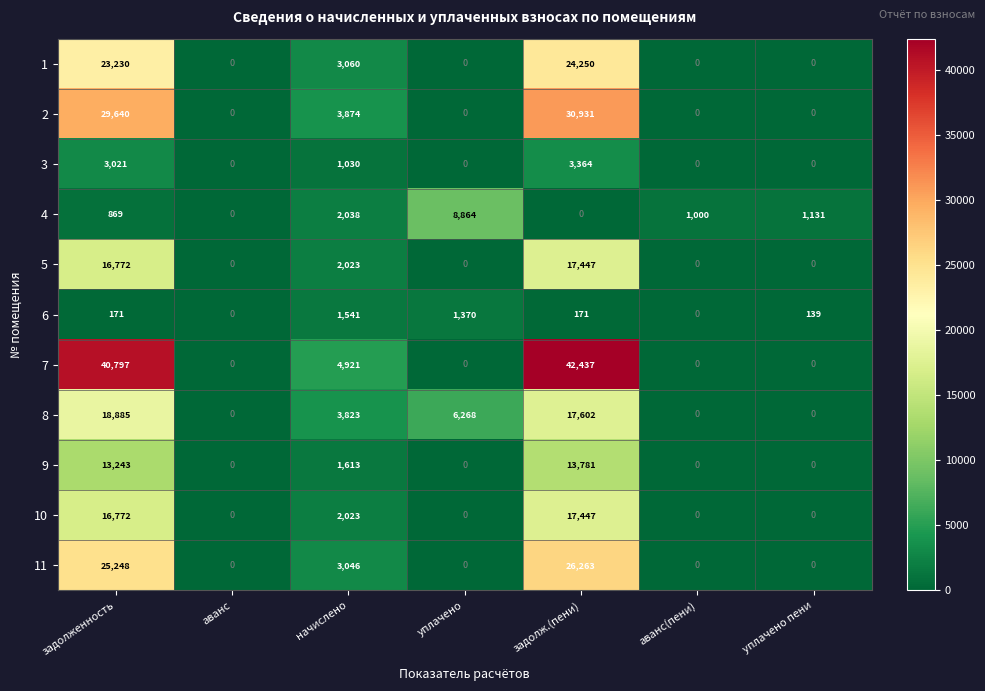

Which category has the highest value across all series?

задолж.(пени)